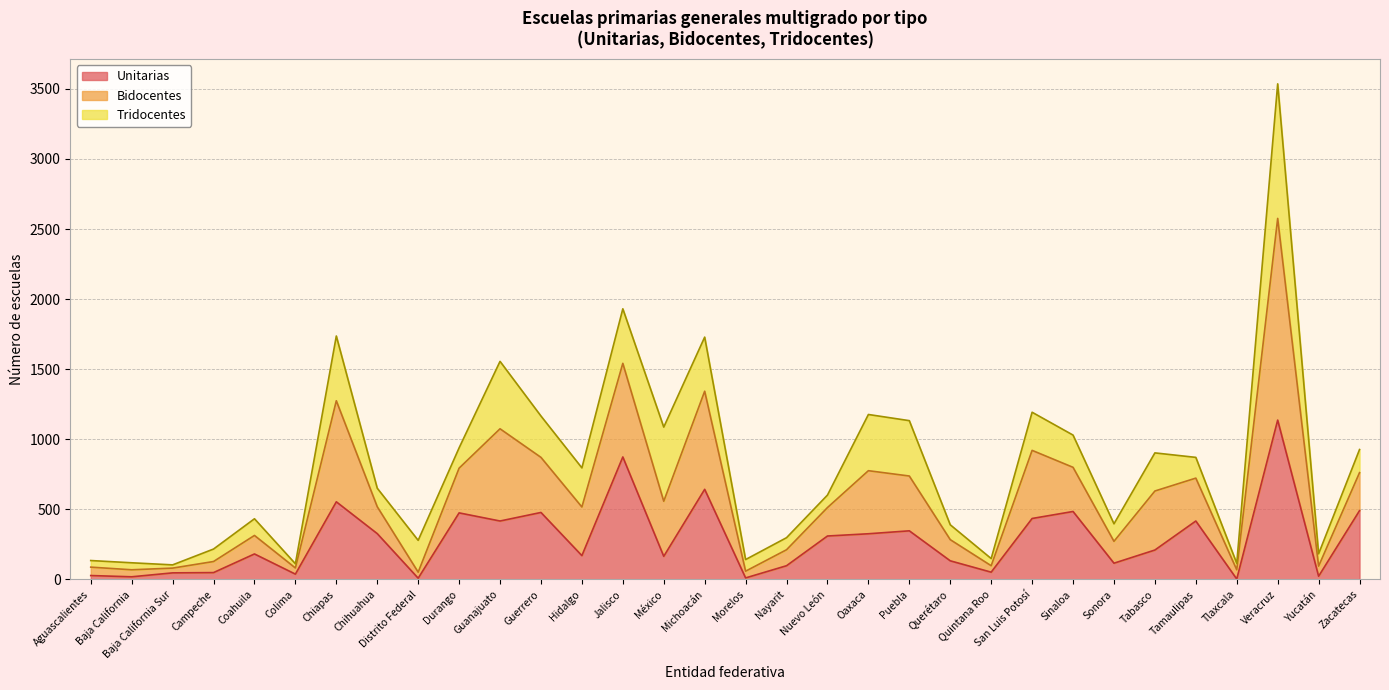

At which category is the sum across all series the highest?

Veracruz